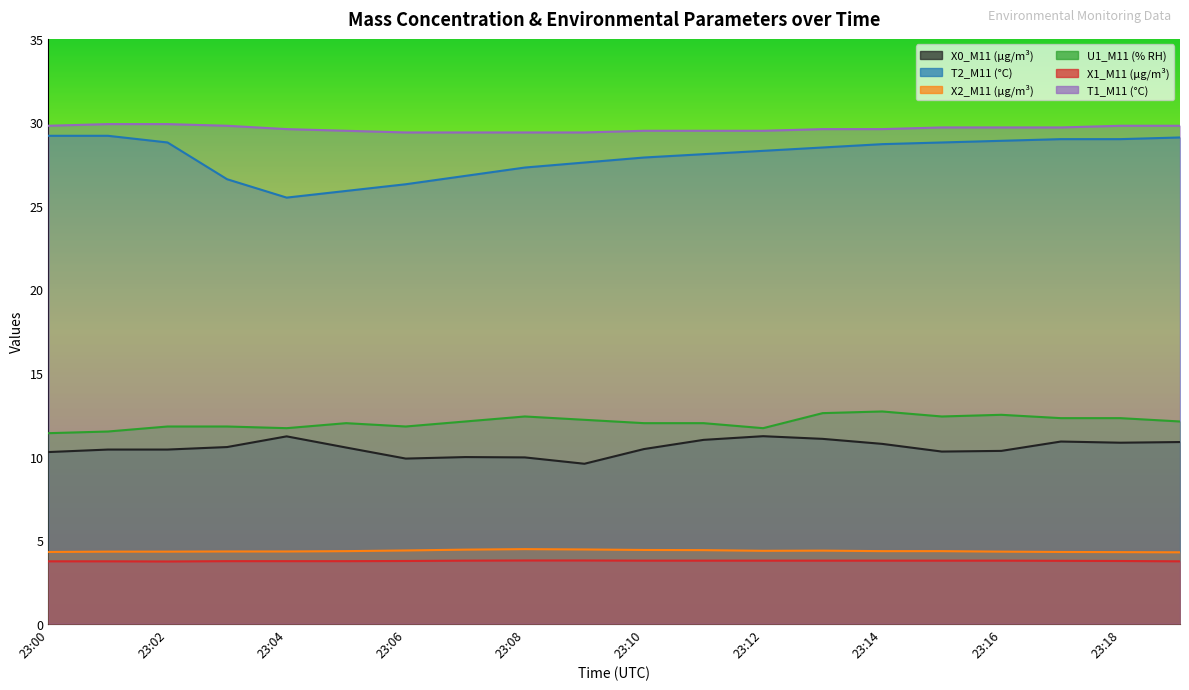

Reading left to right, what are all the values shown in this chart?

X0_M11 (μg/m³): 23:00=10.3	23:01=10.4	23:02=10.4	23:03=10.6	23:04=11.2	23:05=10.5	23:06=9.9	23:07=10.0	23:08=9.9	23:09=9.6	23:10=10.4	23:11=11.0	23:12=11.2	23:13=11.1	23:14=10.8	23:15=10.3	23:16=10.3	23:17=10.9	23:18=10.8	23:19=10.9
T2_M11 (°C): 23:00=29.2	23:01=29.2	23:02=28.8	23:03=26.6	23:04=25.5	23:05=25.9	23:06=26.3	23:07=26.8	23:08=27.3	23:09=27.6	23:10=27.9	23:11=28.1	23:12=28.3	23:13=28.5	23:14=28.7	23:15=28.8	23:16=28.9	23:17=29.0	23:18=29.0	23:19=29.1
X2_M11 (μg/m³): 23:00=4.3	23:01=4.3	23:02=4.3	23:03=4.3	23:04=4.3	23:05=4.3	23:06=4.4	23:07=4.4	23:08=4.5	23:09=4.4	23:10=4.4	23:11=4.4	23:12=4.4	23:13=4.4	23:14=4.3	23:15=4.3	23:16=4.3	23:17=4.3	23:18=4.3	23:19=4.3
U1_M11 (% RH): 23:00=11.4	23:01=11.5	23:02=11.8	23:03=11.8	23:04=11.7	23:05=12.0	23:06=11.8	23:07=12.1	23:08=12.4	23:09=12.2	23:10=12.0	23:11=12.0	23:12=11.7	23:13=12.6	23:14=12.7	23:15=12.4	23:16=12.5	23:17=12.3	23:18=12.3	23:19=12.1
X1_M11 (μg/m³): 23:00=3.7	23:01=3.7	23:02=3.7	23:03=3.7	23:04=3.7	23:05=3.7	23:06=3.8	23:07=3.8	23:08=3.8	23:09=3.8	23:10=3.8	23:11=3.8	23:12=3.8	23:13=3.8	23:14=3.8	23:15=3.8	23:16=3.8	23:17=3.8	23:18=3.8	23:19=3.7
T1_M11 (°C): 23:00=29.8	23:01=29.9	23:02=29.9	23:03=29.8	23:04=29.6	23:05=29.5	23:06=29.4	23:07=29.4	23:08=29.4	23:09=29.4	23:10=29.5	23:11=29.5	23:12=29.5	23:13=29.6	23:14=29.6	23:15=29.7	23:16=29.7	23:17=29.7	23:18=29.8	23:19=29.8